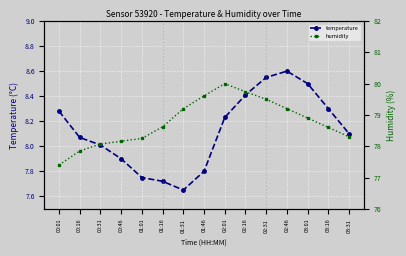

The value of humidity at 01:16 is 109.4. True or false?

False